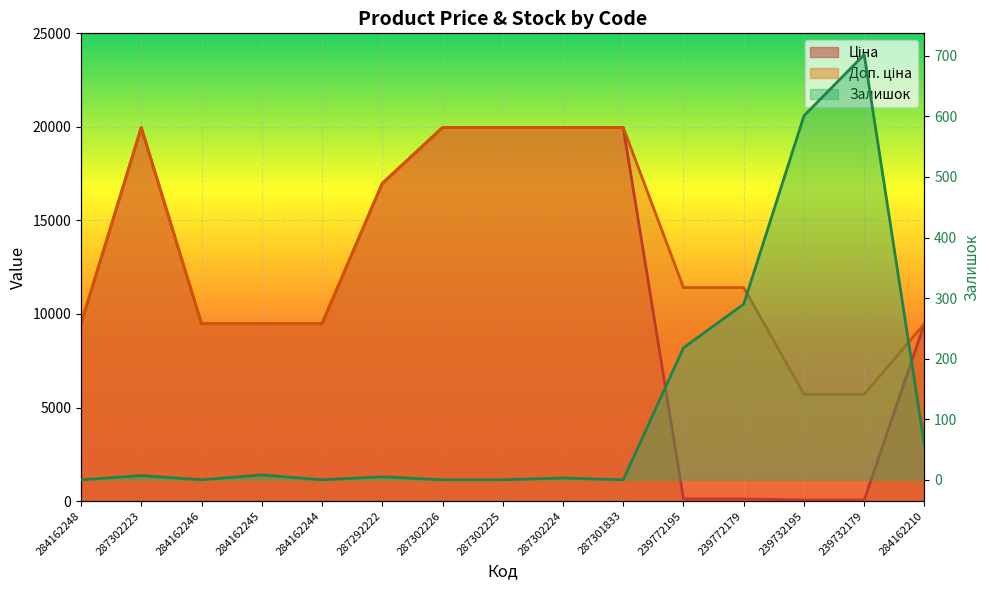

What are all the series names shown in the legend?

Ціна, Доп. ціна, Залишок